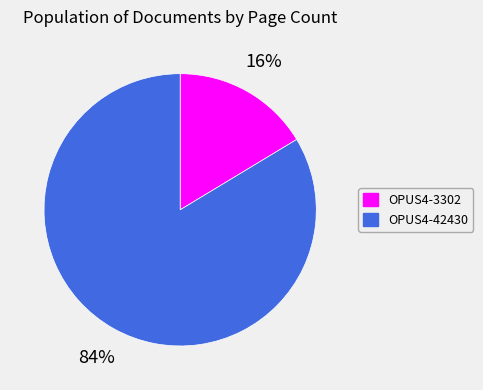

True or false: OPUS4-42430 accounts for 84% of the total.

True